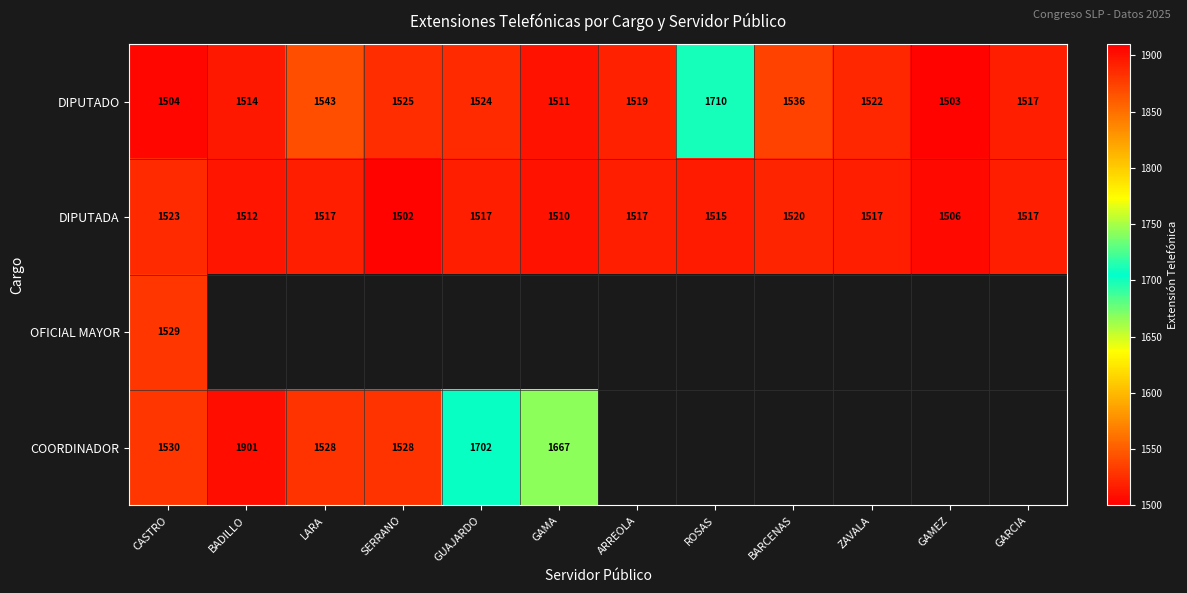

Where does the DIPUTADA series first go above 1517?

CASTRO